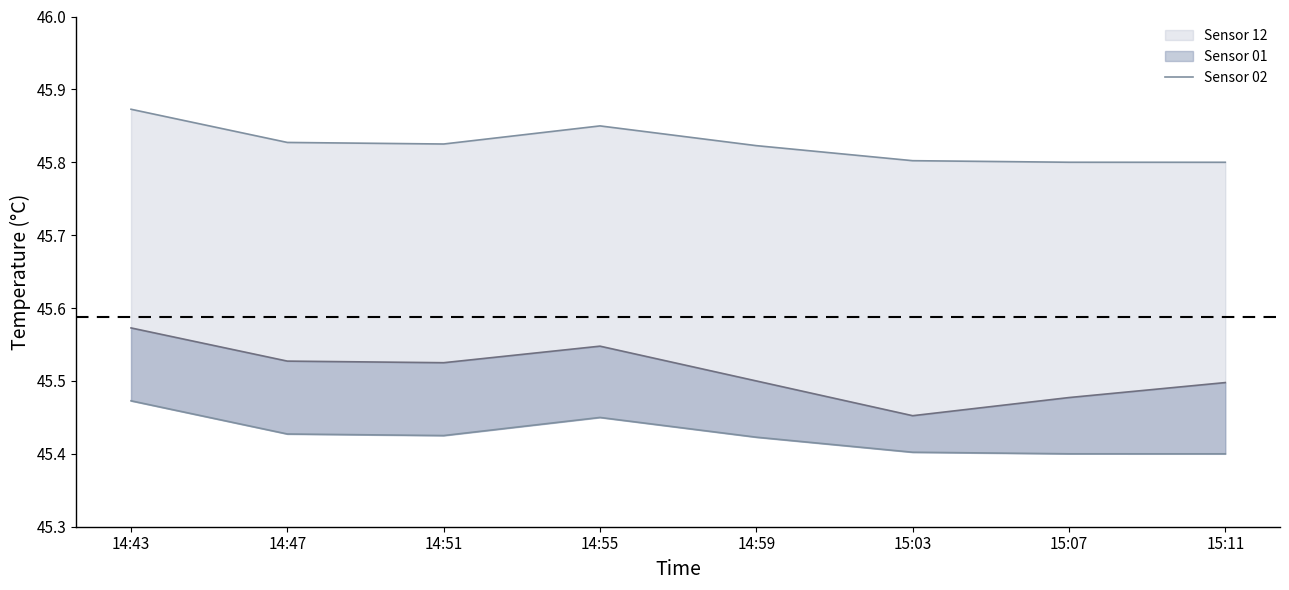

Rank the categories by value from highest to lowest.

14:43, 14:55, 14:47, 14:51, 14:59, 15:03, 15:07, 15:11